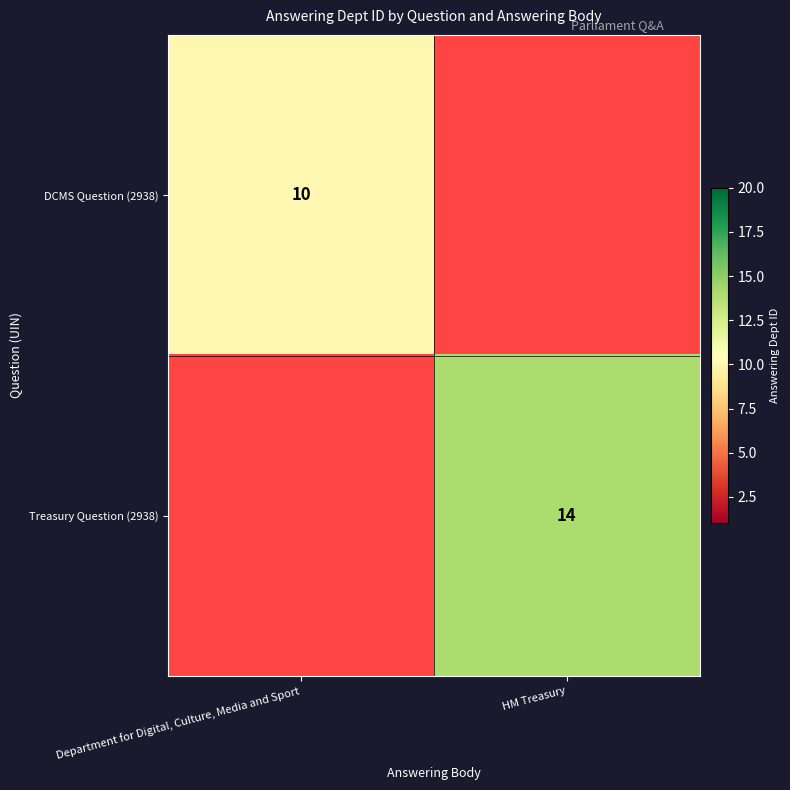

At how many categories does at least one series exceed 0?

2